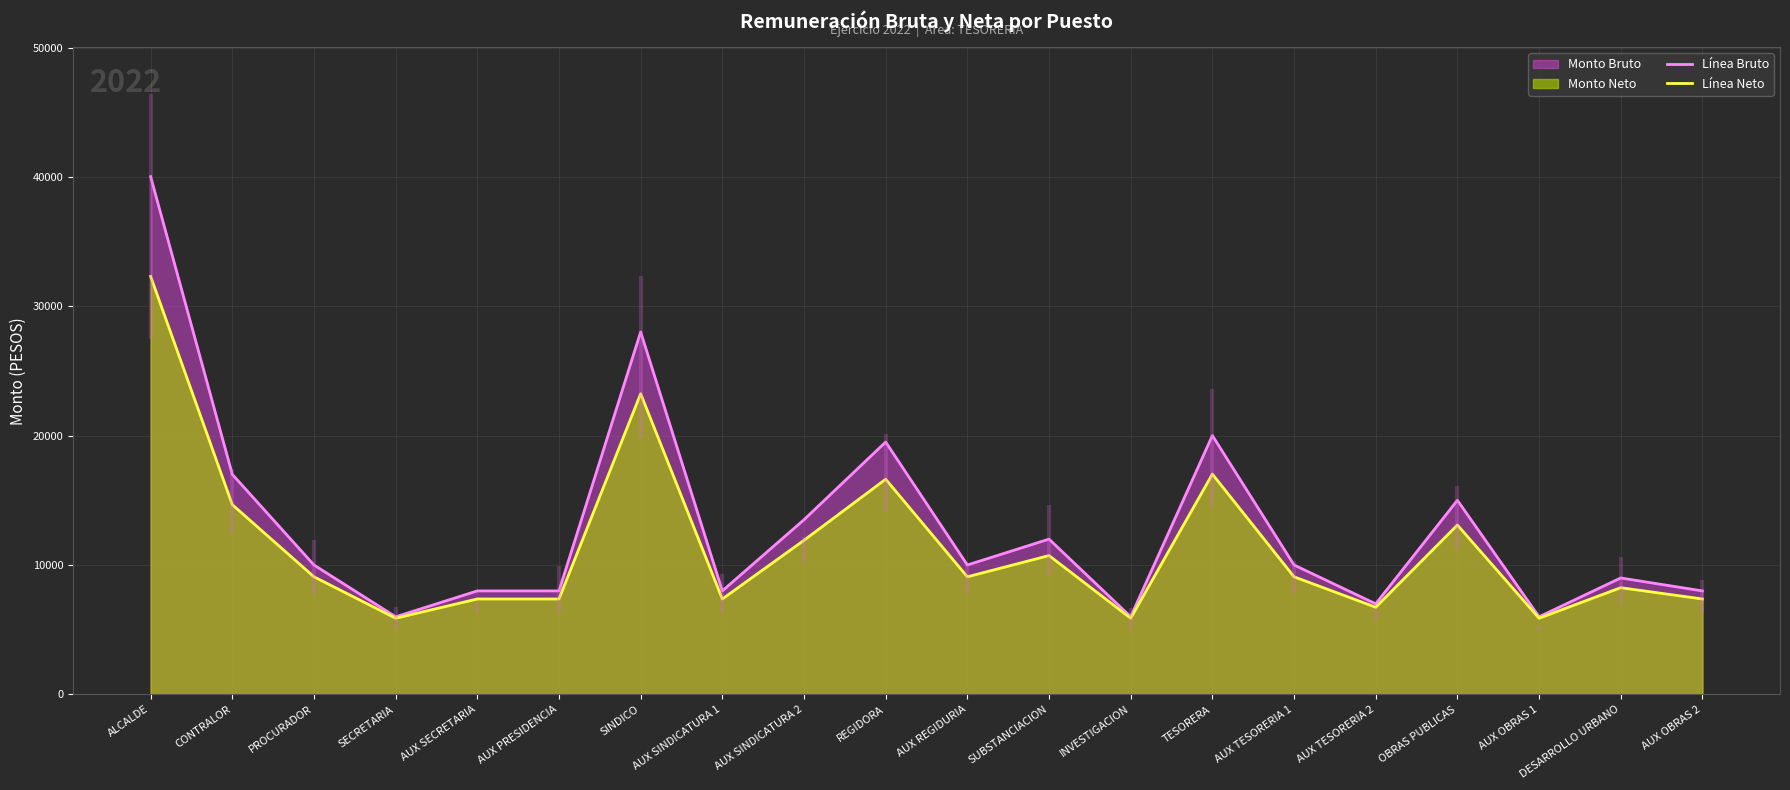

True or false: Línea Bruto and Línea Neto cross at least once.

False